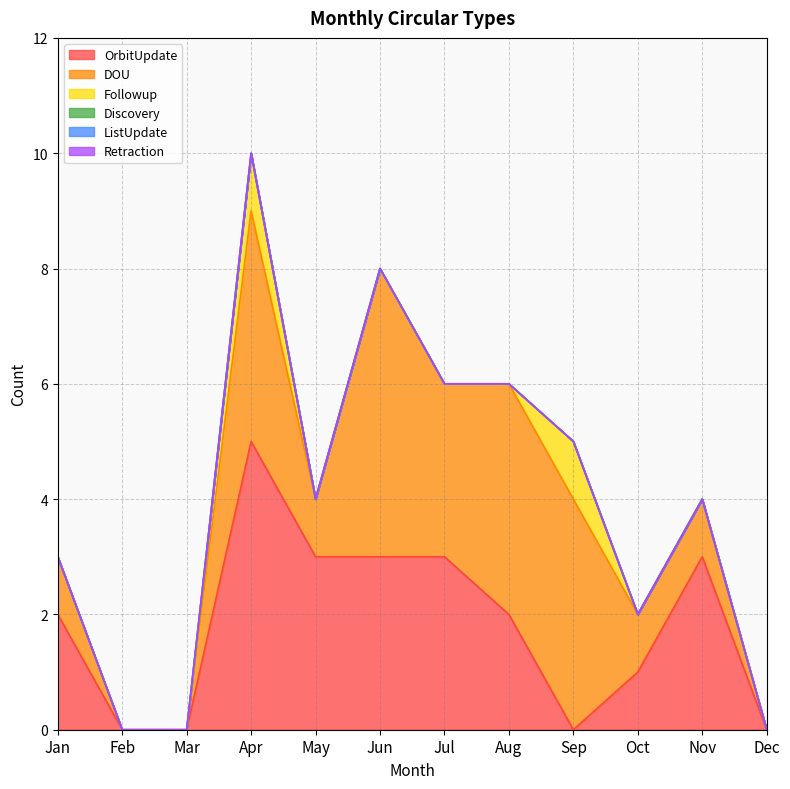

What is the difference between the maximum and minimum values in the Followup series?

1